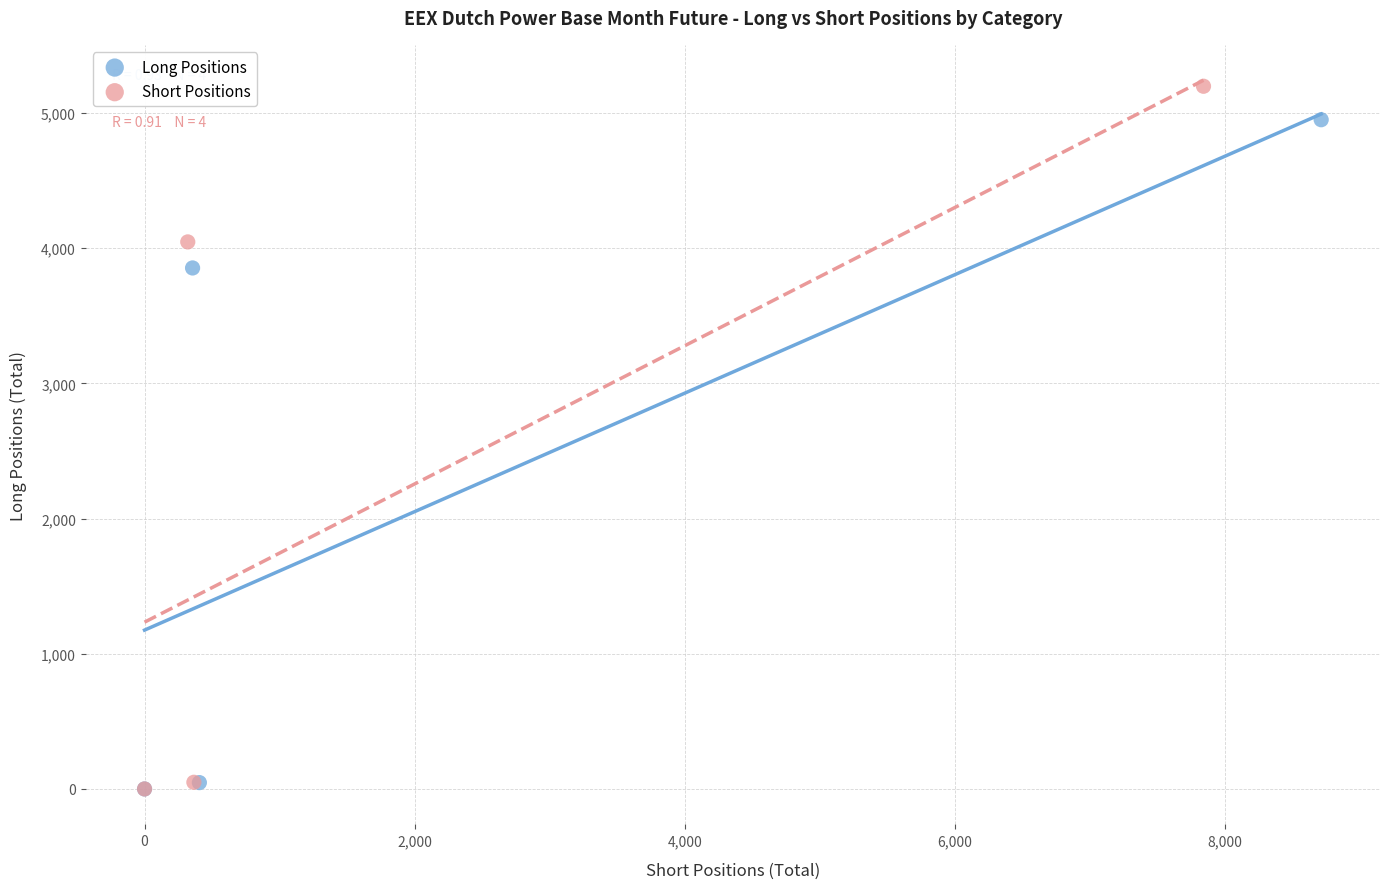

Which series contains the highest Y value?

Short Positions